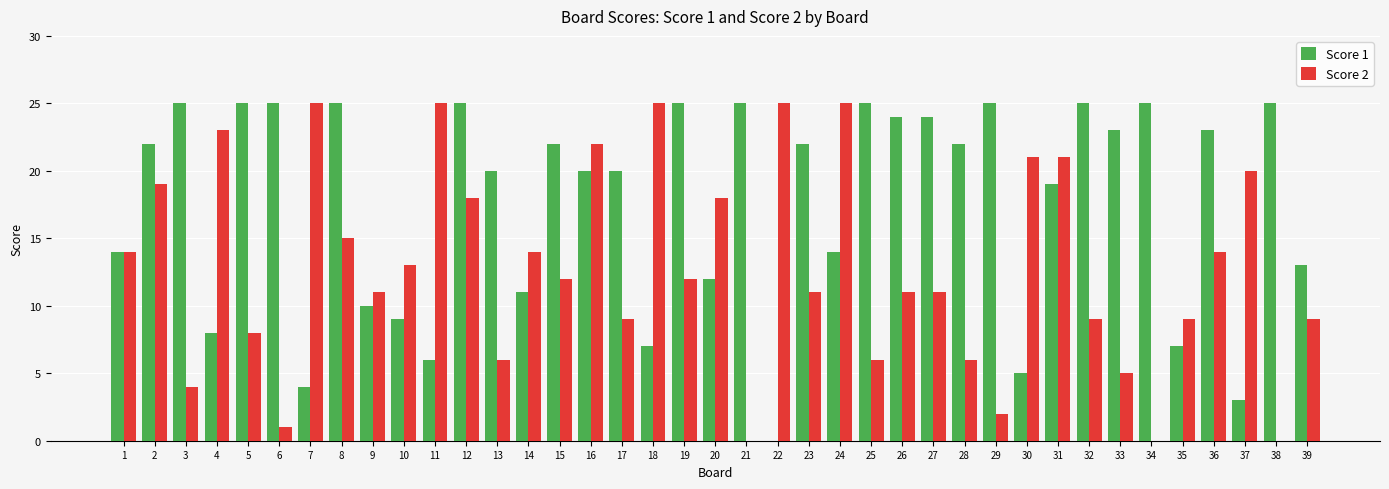

The value of Score 1 at 4 is 13. True or false?

False